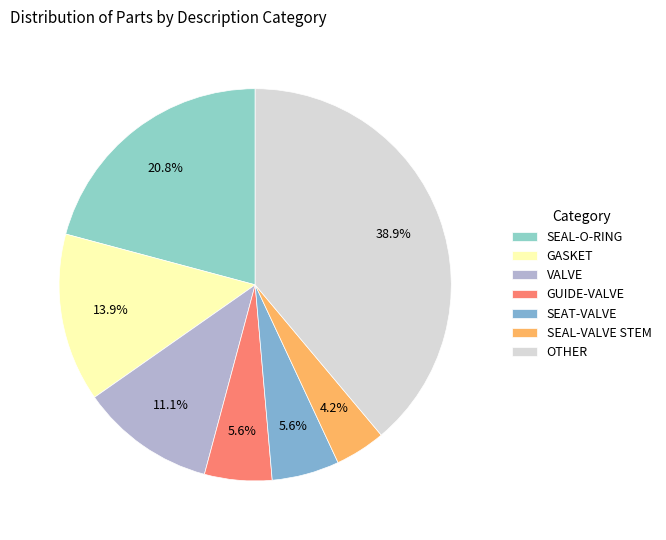

Which slice is the smallest?

SEAL-VALVE STEM